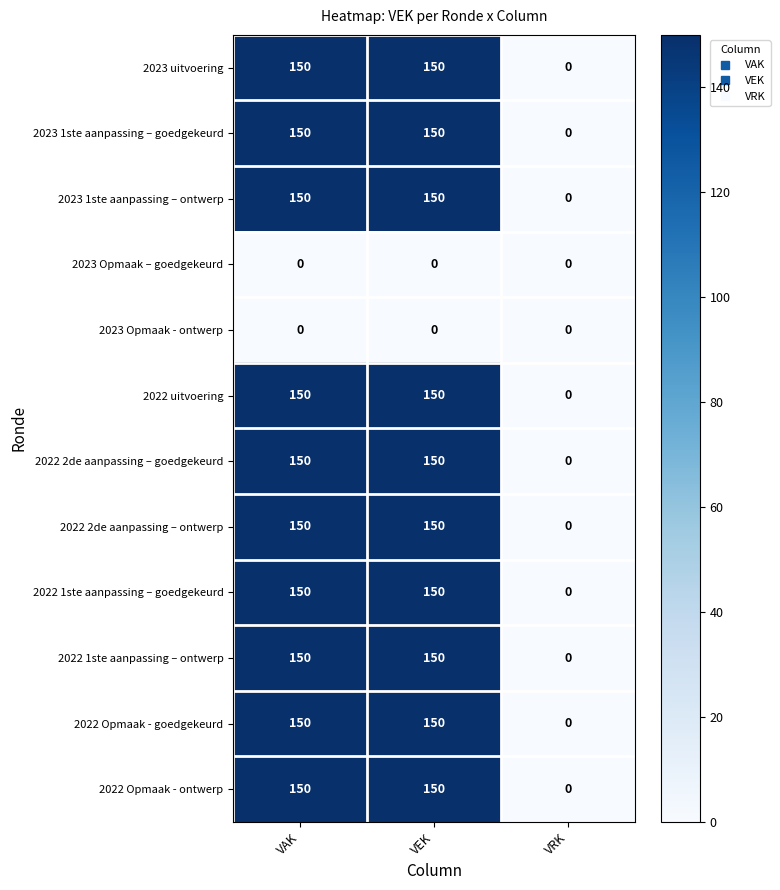

The value of 2023 1ste aanpassing – goedgekeurd at VAK is 265. True or false?

False